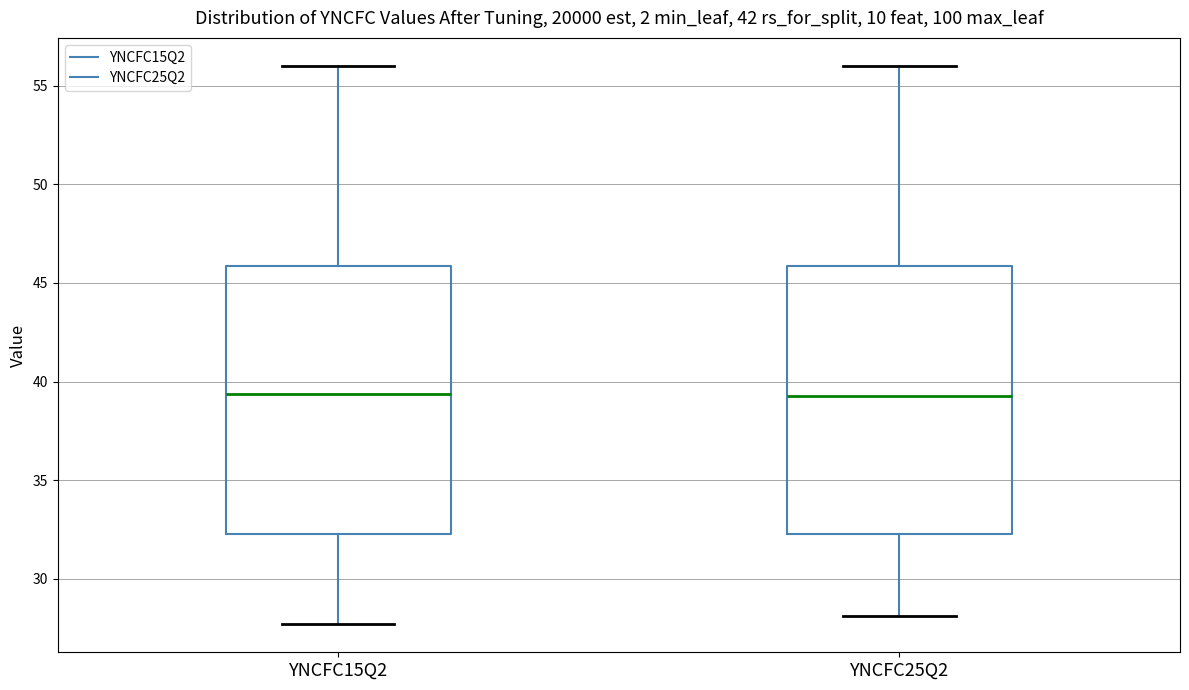

Where does the lower whisker of the box for YNCFC25Q2 end on the y-axis? The values are not printed on the chart, so give them approximately, as read against the axis.

28.0